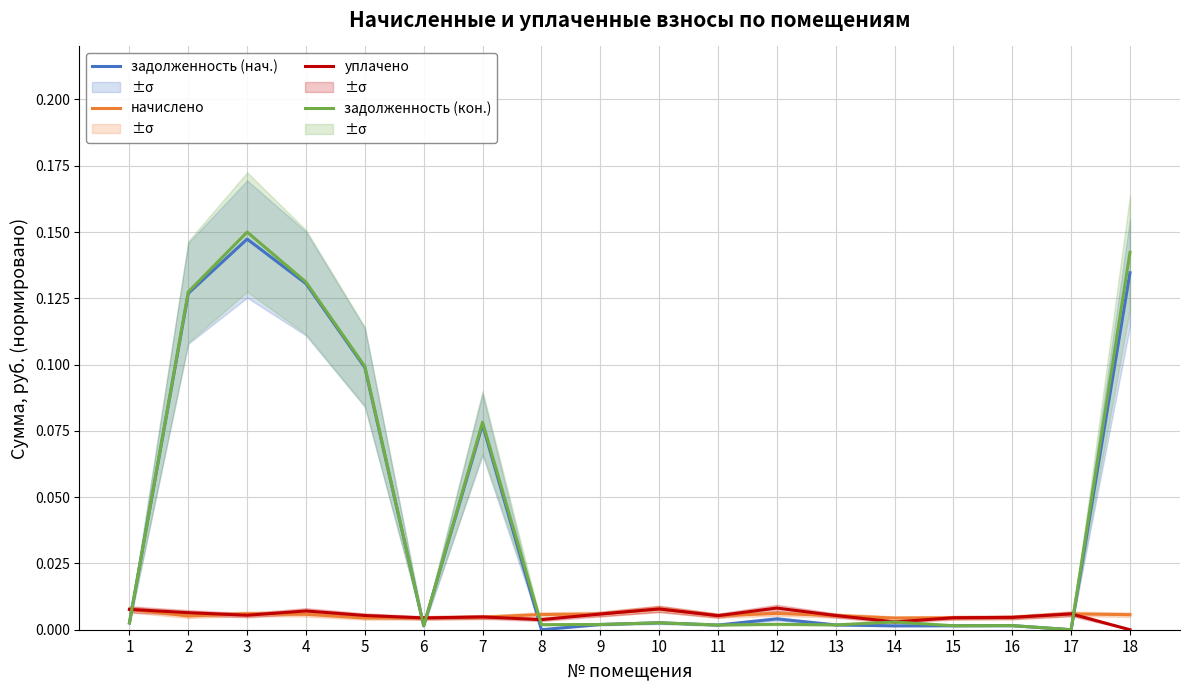

Does the chart display data point markers on the line(s)?

No